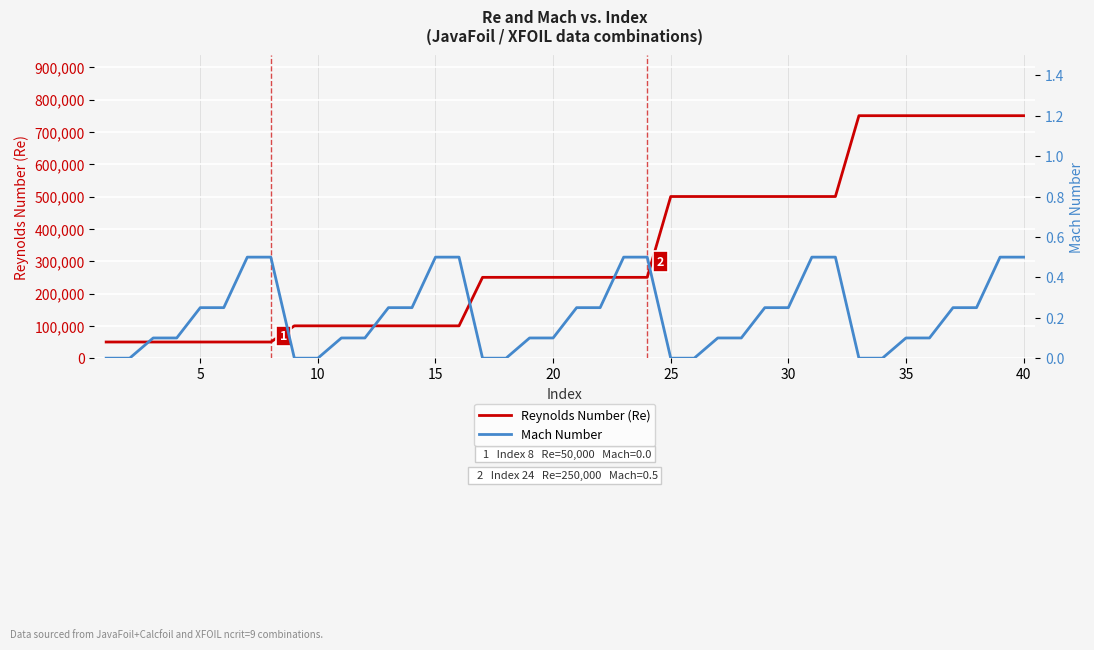

True or false: Reynolds Number (Re) and Mach Number intersect in this chart.

False